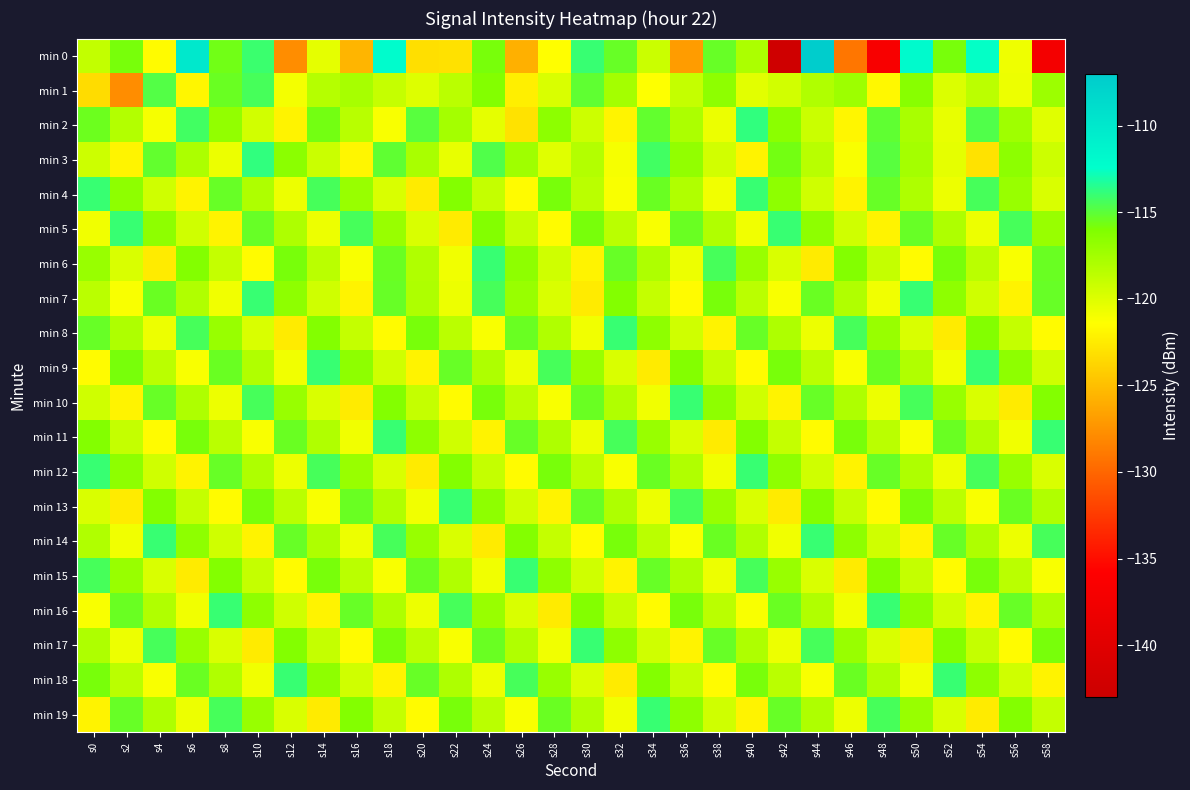

Reading right to left, list all the values displayed in this chart.

min 0: s58=-137.2	s56=-120.7	s54=-112.5	s52=-115.8	s50=-112.0	s48=-136.6	s46=-129.1	s44=-107.3	s42=-142.4	s40=-117.9	s38=-115.3	s36=-127.0	s34=-119.2	s32=-115.3	s30=-114.0	s28=-121.4	s26=-125.8	s24=-115.8	s22=-123.1	s20=-123.2	s18=-112.2	s16=-125.6	s14=-120.4	s12=-127.8	s10=-114.1	s8=-115.6	s6=-110.1	s4=-121.6	s2=-115.8	s0=-118.8
min 1: s58=-117.2	s56=-120.7	s54=-118.6	s52=-119.9	s50=-116.4	s48=-121.8	s46=-117.3	s44=-118.1	s42=-119.5	s40=-120.2	s38=-116.7	s36=-118.9	s34=-121.4	s32=-117.6	s30=-115.1	s28=-119.8	s26=-122.3	s24=-116.2	s22=-118.5	s20=-120.0	s18=-119.0	s16=-117.7	s14=-118.3	s12=-121.0	s10=-114.4	s8=-115.4	s6=-121.9	s4=-114.8	s2=-127.8	s0=-123.3
min 2: s58=-120.1	s56=-117.4	s54=-114.7	s52=-120.5	s50=-117.8	s48=-115.1	s46=-121.9	s44=-119.2	s42=-116.5	s40=-113.8	s38=-120.6	s36=-117.9	s34=-115.2	s32=-122.0	s30=-119.3	s28=-116.6	s26=-123.0	s24=-120.3	s22=-117.6	s20=-114.9	s18=-121.2	s16=-118.4	s14=-115.7	s12=-122.1	s10=-119.5	s8=-116.8	s6=-114.3	s4=-121.0	s2=-118.2	s0=-115.5
min 3: s58=-119.3	s56=-116.6	s54=-123.0	s52=-120.3	s50=-117.6	s48=-114.9	s46=-121.2	s44=-118.4	s42=-115.7	s40=-122.1	s38=-119.5	s36=-116.8	s34=-114.3	s32=-121.0	s30=-118.2	s28=-120.1	s26=-117.4	s24=-114.7	s22=-120.5	s20=-117.8	s18=-115.1	s16=-121.9	s14=-119.2	s12=-116.5	s10=-113.8	s8=-120.6	s6=-117.9	s4=-115.2	s2=-122.0	s0=-119.3
min 4: s58=-119.8	s56=-117.1	s54=-114.4	s52=-120.7	s50=-118.0	s48=-115.3	s46=-122.1	s44=-119.4	s42=-116.7	s40=-114.0	s38=-120.8	s36=-118.1	s34=-115.4	s32=-121.2	s30=-118.5	s28=-115.8	s26=-121.6	s24=-118.9	s22=-116.2	s20=-122.5	s18=-119.8	s16=-117.1	s14=-114.4	s12=-120.7	s10=-118.0	s8=-115.3	s6=-122.1	s4=-119.4	s2=-116.7	s0=-114.0
min 5: s58=-117.1	s56=-114.4	s54=-120.7	s52=-118.0	s50=-115.3	s48=-122.1	s46=-119.4	s44=-116.7	s42=-114.0	s40=-120.8	s38=-118.1	s36=-115.4	s34=-121.2	s32=-118.5	s30=-115.8	s28=-121.6	s26=-118.9	s24=-116.2	s22=-122.5	s20=-119.8	s18=-117.1	s16=-114.4	s14=-120.7	s12=-118.0	s10=-115.3	s8=-122.1	s6=-119.4	s4=-116.7	s2=-114.0	s0=-120.8
min 6: s58=-115.4	s56=-121.2	s54=-118.5	s52=-115.8	s50=-121.6	s48=-118.9	s46=-116.2	s44=-122.5	s42=-119.8	s40=-117.1	s38=-114.4	s36=-120.7	s34=-118.0	s32=-115.3	s30=-122.1	s28=-119.4	s26=-116.7	s24=-114.0	s22=-120.8	s20=-118.1	s18=-115.4	s16=-121.2	s14=-118.5	s12=-115.8	s10=-121.6	s8=-118.9	s6=-116.2	s4=-122.5	s2=-119.8	s0=-117.1
min 7: s58=-115.3	s56=-122.1	s54=-119.4	s52=-116.7	s50=-114.0	s48=-120.8	s46=-118.1	s44=-115.4	s42=-121.2	s40=-118.5	s38=-115.8	s36=-121.6	s34=-118.9	s32=-116.2	s30=-122.5	s28=-119.8	s26=-117.1	s24=-114.4	s22=-120.7	s20=-118.0	s18=-115.3	s16=-122.1	s14=-119.4	s12=-116.7	s10=-114.0	s8=-120.8	s6=-118.1	s4=-115.4	s2=-121.2	s0=-118.5
min 8: s58=-121.6	s56=-118.9	s54=-116.2	s52=-122.5	s50=-119.8	s48=-117.1	s46=-114.4	s44=-120.7	s42=-118.0	s40=-115.3	s38=-122.1	s36=-119.4	s34=-116.7	s32=-114.0	s30=-120.8	s28=-118.1	s26=-115.4	s24=-121.2	s22=-118.5	s20=-115.8	s18=-121.6	s16=-118.9	s14=-116.2	s12=-122.5	s10=-119.8	s8=-117.1	s6=-114.4	s4=-120.7	s2=-118.0	s0=-115.3
min 9: s58=-119.4	s56=-116.7	s54=-114.0	s52=-120.8	s50=-118.1	s48=-115.4	s46=-121.2	s44=-118.5	s42=-115.8	s40=-121.6	s38=-118.9	s36=-116.2	s34=-122.5	s32=-119.8	s30=-117.1	s28=-114.4	s26=-120.7	s24=-118.0	s22=-115.3	s20=-122.1	s18=-119.4	s16=-116.7	s14=-114.0	s12=-120.8	s10=-118.1	s8=-115.4	s6=-121.2	s4=-118.5	s2=-115.8	s0=-121.6
min 10: s58=-116.2	s56=-122.5	s54=-119.8	s52=-117.1	s50=-114.4	s48=-120.7	s46=-118.0	s44=-115.3	s42=-122.1	s40=-119.4	s38=-116.7	s36=-114.0	s34=-120.8	s32=-118.1	s30=-115.4	s28=-121.2	s26=-118.5	s24=-115.8	s22=-121.6	s20=-118.9	s18=-116.2	s16=-122.5	s14=-119.8	s12=-117.1	s10=-114.4	s8=-120.7	s6=-118.0	s4=-115.3	s2=-122.1	s0=-119.4
min 11: s58=-114.0	s56=-120.8	s54=-118.1	s52=-115.4	s50=-121.2	s48=-118.5	s46=-115.8	s44=-121.6	s42=-118.9	s40=-116.2	s38=-122.5	s36=-119.8	s34=-117.1	s32=-114.4	s30=-120.7	s28=-118.0	s26=-115.3	s24=-122.1	s22=-119.4	s20=-116.7	s18=-114.0	s16=-120.8	s14=-118.1	s12=-115.4	s10=-121.2	s8=-118.5	s6=-115.8	s4=-121.6	s2=-118.9	s0=-116.2
min 12: s58=-119.8	s56=-117.1	s54=-114.4	s52=-120.7	s50=-118.0	s48=-115.3	s46=-122.1	s44=-119.4	s42=-116.7	s40=-114.0	s38=-120.8	s36=-118.1	s34=-115.4	s32=-121.2	s30=-118.5	s28=-115.8	s26=-121.6	s24=-118.9	s22=-116.2	s20=-122.5	s18=-119.8	s16=-117.1	s14=-114.4	s12=-120.7	s10=-118.0	s8=-115.3	s6=-122.1	s4=-119.4	s2=-116.7	s0=-114.0
min 13: s58=-118.1	s56=-115.4	s54=-121.2	s52=-118.5	s50=-115.8	s48=-121.6	s46=-118.9	s44=-116.2	s42=-122.5	s40=-119.8	s38=-117.1	s36=-114.4	s34=-120.7	s32=-118.0	s30=-115.3	s28=-122.1	s26=-119.4	s24=-116.7	s22=-114.0	s20=-120.8	s18=-118.1	s16=-115.4	s14=-121.2	s12=-118.5	s10=-115.8	s8=-121.6	s6=-118.9	s4=-116.2	s2=-122.5	s0=-119.8
min 14: s58=-114.4	s56=-120.7	s54=-118.0	s52=-115.3	s50=-122.1	s48=-119.4	s46=-116.7	s44=-114.0	s42=-120.8	s40=-118.1	s38=-115.4	s36=-121.2	s34=-118.5	s32=-115.8	s30=-121.6	s28=-118.9	s26=-116.2	s24=-122.5	s22=-119.8	s20=-117.1	s18=-114.4	s16=-120.7	s14=-118.0	s12=-115.3	s10=-122.1	s8=-119.4	s6=-116.7	s4=-114.0	s2=-120.8	s0=-118.1
min 15: s58=-121.2	s56=-118.5	s54=-115.8	s52=-121.6	s50=-118.9	s48=-116.2	s46=-122.5	s44=-119.8	s42=-117.1	s40=-114.4	s38=-120.7	s36=-118.0	s34=-115.3	s32=-122.1	s30=-119.4	s28=-116.7	s26=-114.0	s24=-120.8	s22=-118.1	s20=-115.4	s18=-121.2	s16=-118.5	s14=-115.8	s12=-121.6	s10=-118.9	s8=-116.2	s6=-122.5	s4=-119.8	s2=-117.1	s0=-114.4
min 16: s58=-118.0	s56=-115.3	s54=-122.1	s52=-119.4	s50=-116.7	s48=-114.0	s46=-120.8	s44=-118.1	s42=-115.4	s40=-121.2	s38=-118.5	s36=-115.8	s34=-121.6	s32=-118.9	s30=-116.2	s28=-122.5	s26=-119.8	s24=-117.1	s22=-114.4	s20=-120.7	s18=-118.0	s16=-115.3	s14=-122.1	s12=-119.4	s10=-116.7	s8=-114.0	s6=-120.8	s4=-118.1	s2=-115.4	s0=-121.2
min 17: s58=-115.8	s56=-121.6	s54=-118.9	s52=-116.2	s50=-122.5	s48=-119.8	s46=-117.1	s44=-114.4	s42=-120.7	s40=-118.0	s38=-115.3	s36=-122.1	s34=-119.4	s32=-116.7	s30=-114.0	s28=-120.8	s26=-118.1	s24=-115.4	s22=-121.2	s20=-118.5	s18=-115.8	s16=-121.6	s14=-118.9	s12=-116.2	s10=-122.5	s8=-119.8	s6=-117.1	s4=-114.4	s2=-120.7	s0=-118.0
min 18: s58=-122.1	s56=-119.4	s54=-116.7	s52=-114.0	s50=-120.8	s48=-118.1	s46=-115.4	s44=-121.2	s42=-118.5	s40=-115.8	s38=-121.6	s36=-118.9	s34=-116.2	s32=-122.5	s30=-119.8	s28=-117.1	s26=-114.4	s24=-120.7	s22=-118.0	s20=-115.3	s18=-122.1	s16=-119.4	s14=-116.7	s12=-114.0	s10=-120.8	s8=-118.1	s6=-115.4	s4=-121.2	s2=-118.5	s0=-115.8
min 19: s58=-118.9	s56=-116.2	s54=-122.5	s52=-119.8	s50=-117.1	s48=-114.4	s46=-120.7	s44=-118.0	s42=-115.3	s40=-122.1	s38=-119.4	s36=-116.7	s34=-114.0	s32=-120.8	s30=-118.1	s28=-115.4	s26=-121.2	s24=-118.5	s22=-115.8	s20=-121.6	s18=-118.9	s16=-116.2	s14=-122.5	s12=-119.8	s10=-117.1	s8=-114.4	s6=-120.7	s4=-118.0	s2=-115.3	s0=-122.1